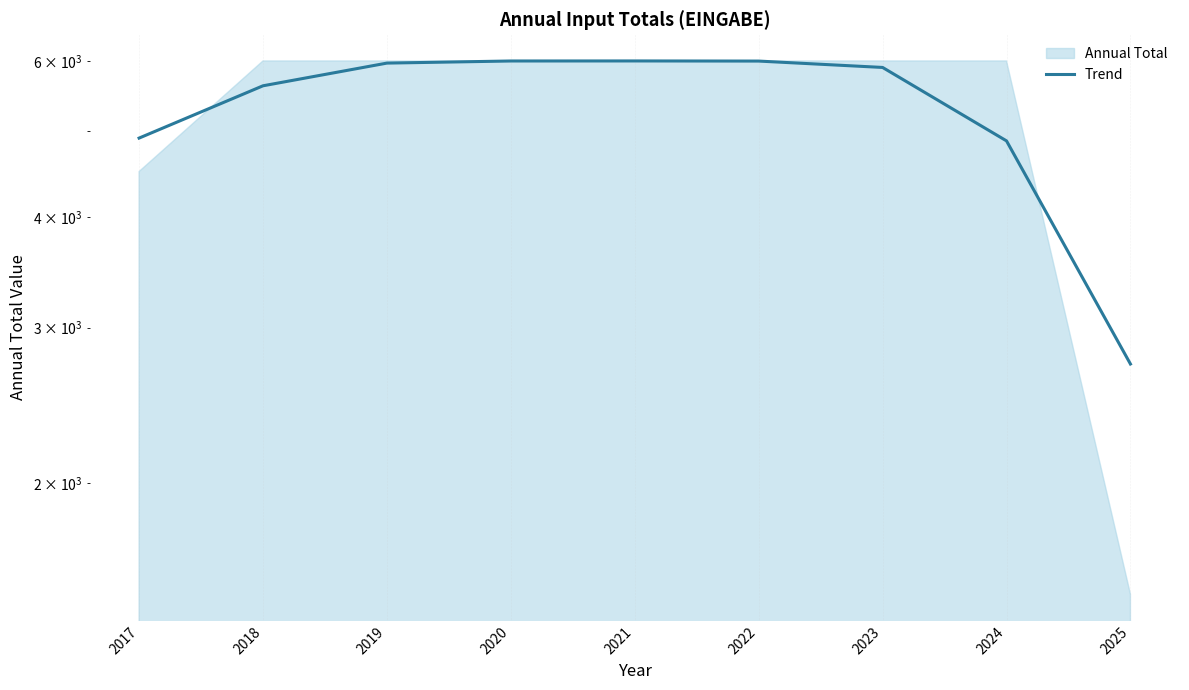

Rank the categories by value from lowest to highest.

2025, 2024, 2017, 2018, 2023, 2019, 2022, 2020, 2021